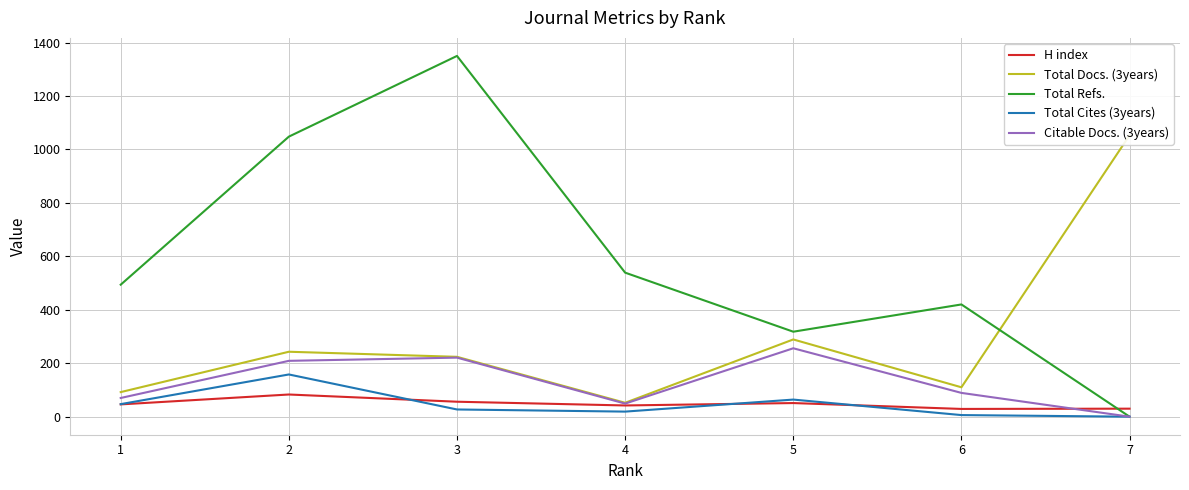

Which series has the largest total across all categories?

Total Refs.